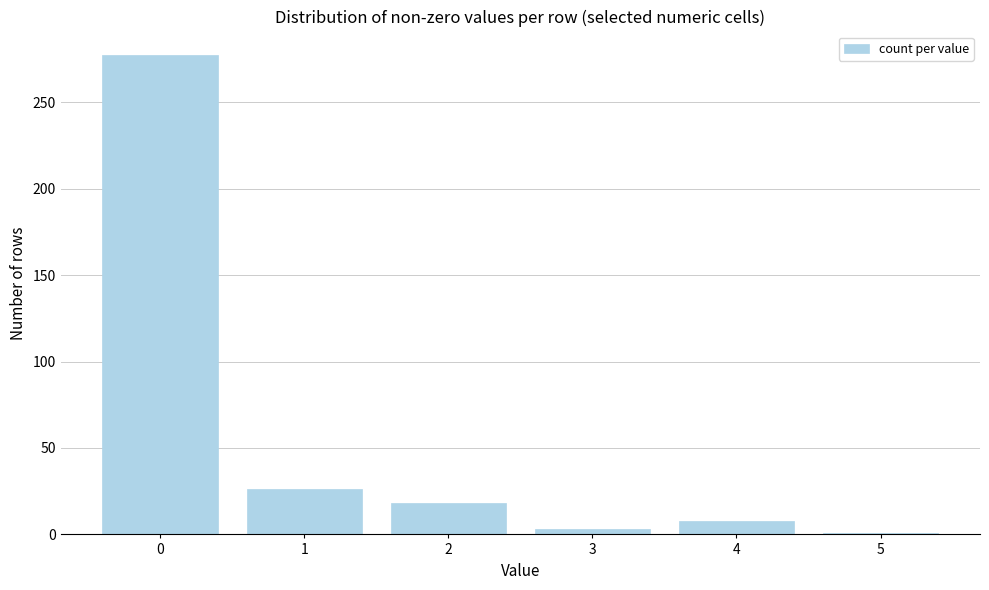

Reading right to left, what are all the values shown in this chart?

1	8	3	18	26	277